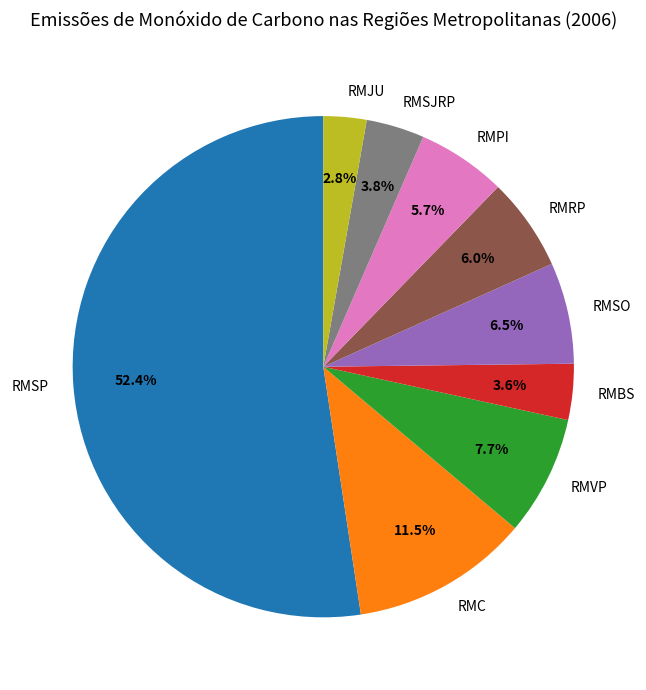

To the nearest percent, what is the combined percentage of RMSO and RMC?

18%